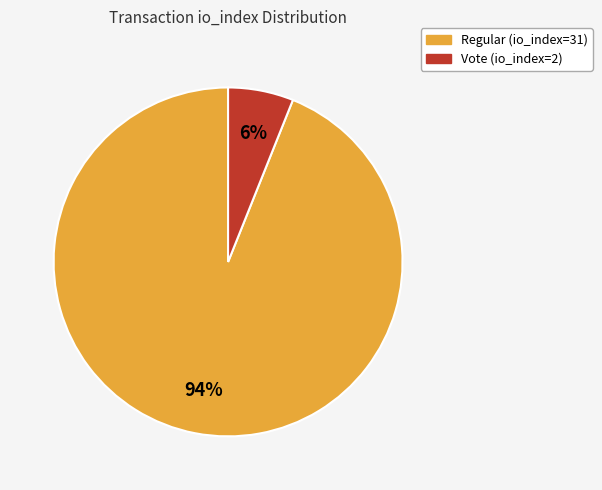

The Regular (io_index=31) slice represents 94% of the pie. True or false?

True